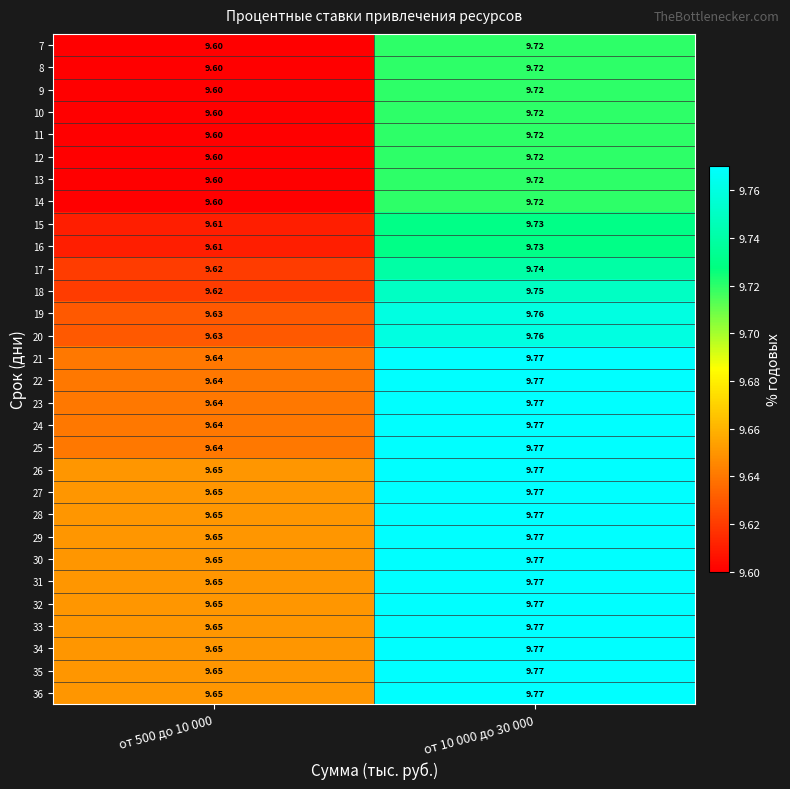

Is the value of 12 at от 10 000 до 30 000 greater than the value of 24 at от 10 000 до 30 000?

No